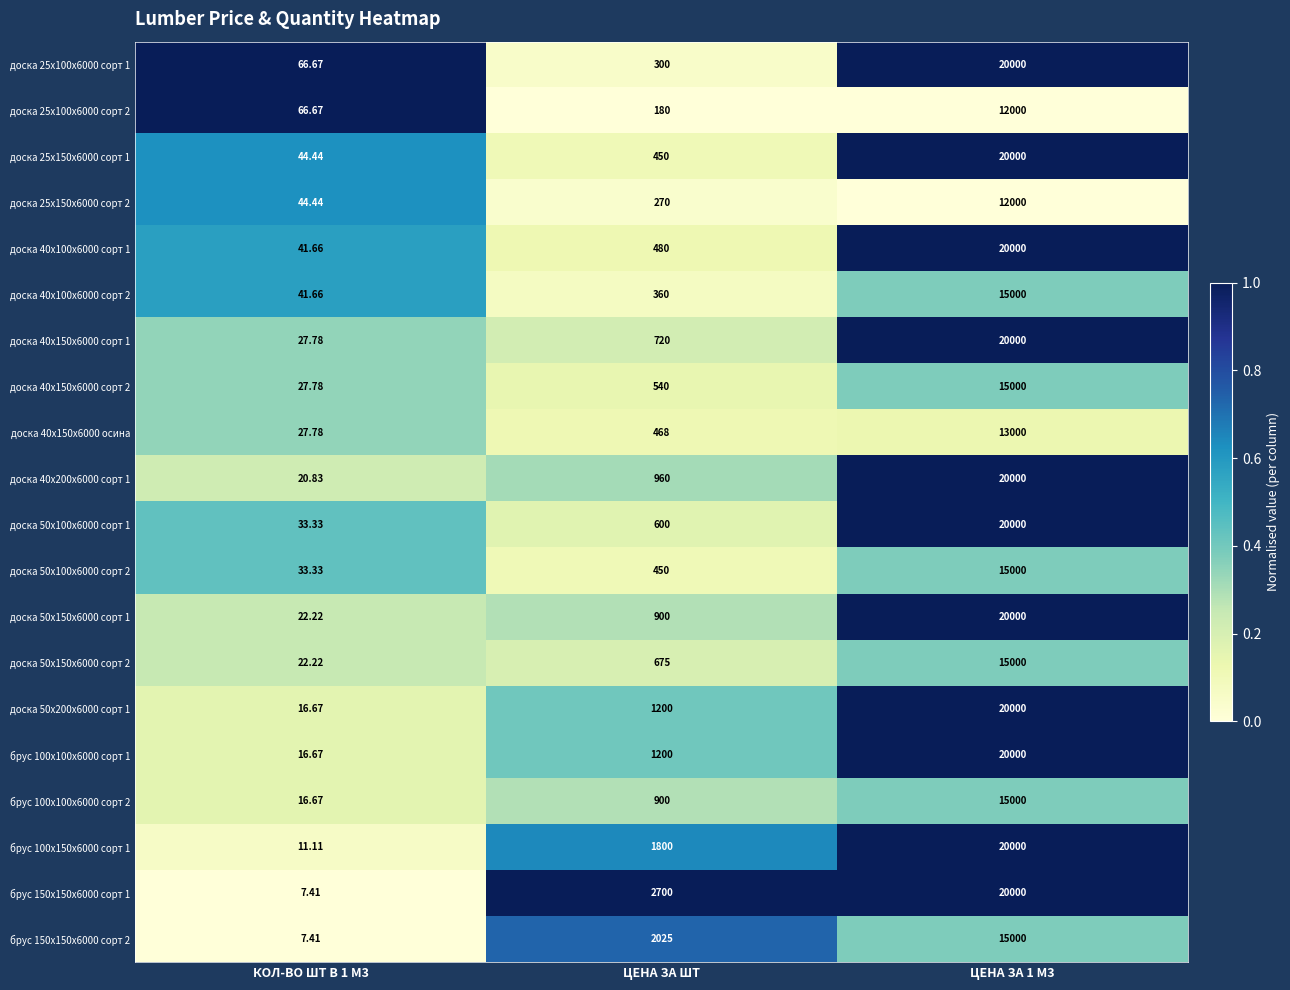

Which label corresponds to the smallest value in the chart?

КОЛ-ВО ШТ В 1 М3